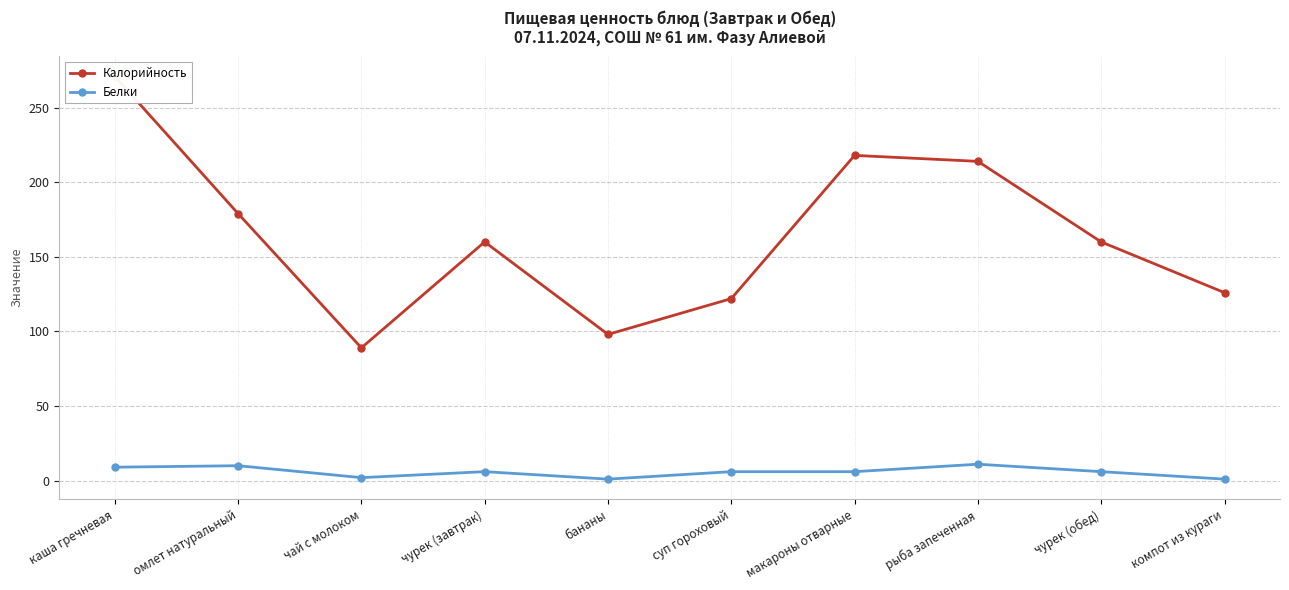

True or false: Калорийность and Белки cross at least once.

False